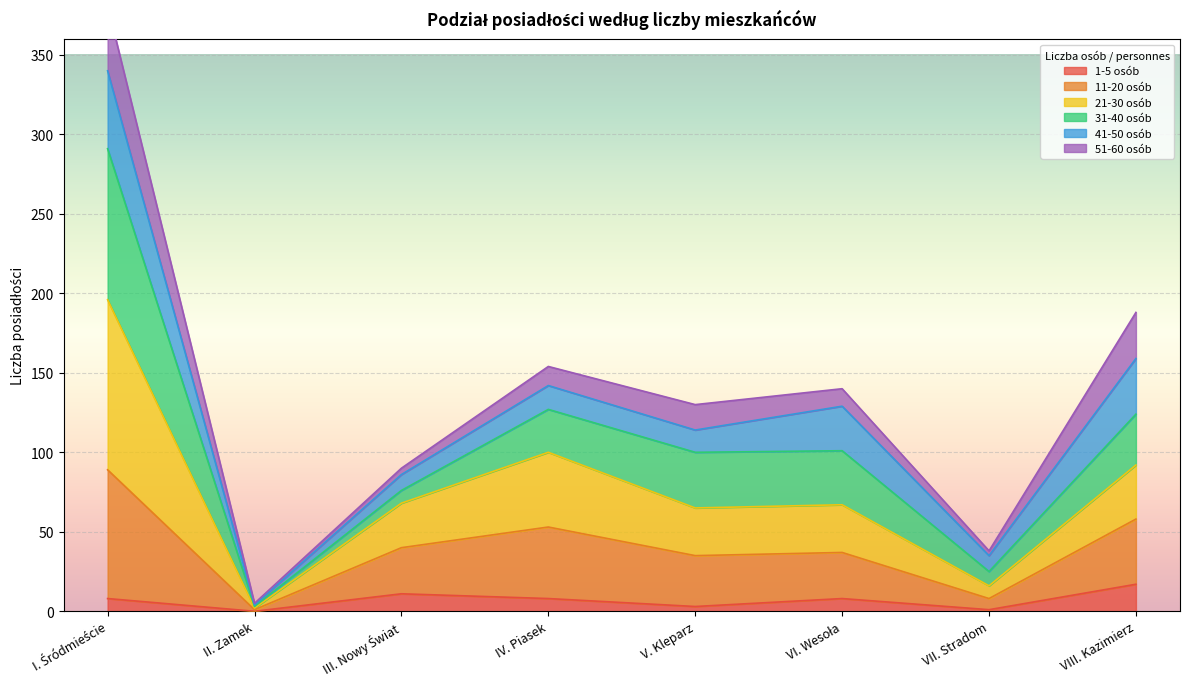

In 11-20 osób, how many points are lower than both neighbors (excluding endpoints)?

3